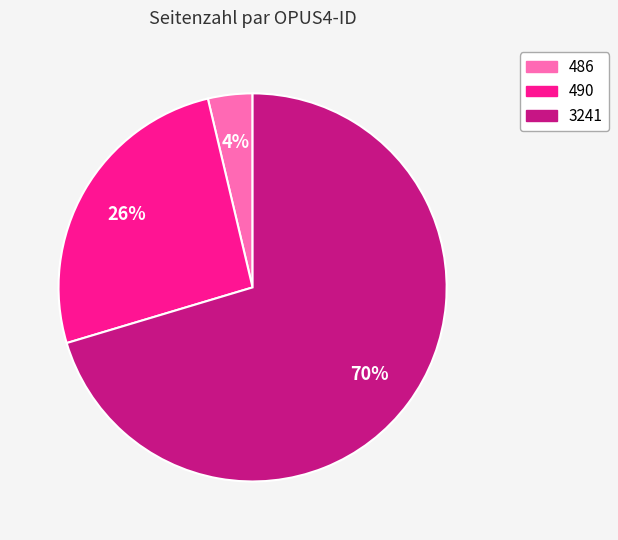

To the nearest percent, what is the average slice percentage?

33%